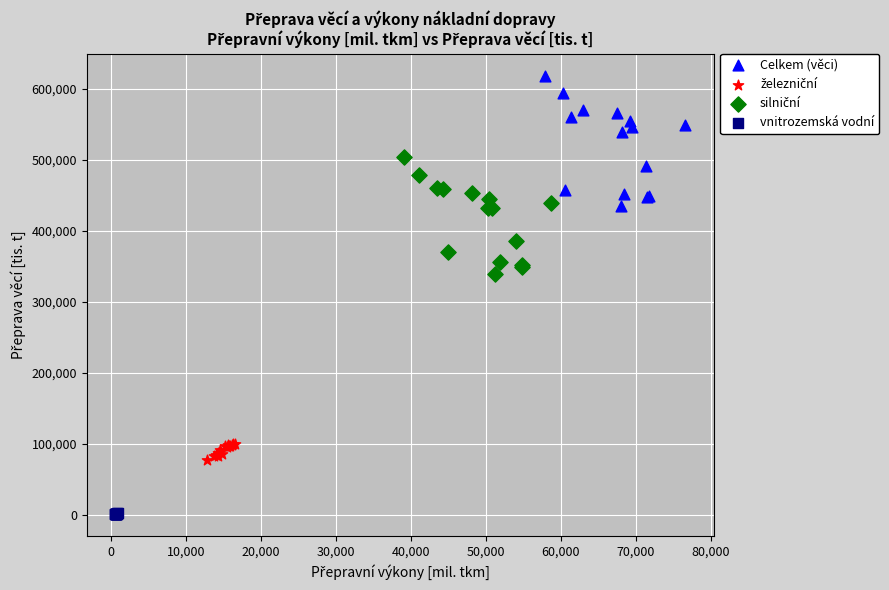

Which series reaches the maximum Y coordinate?

Celkem (věci)